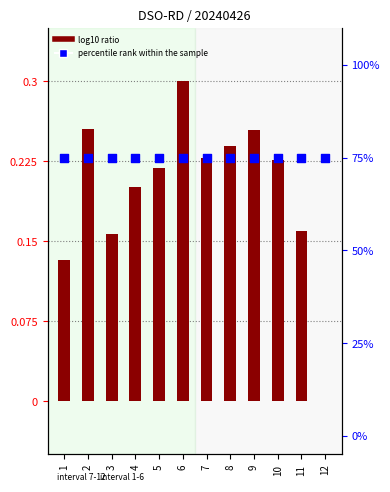

Which series has the largest total across all categories?

percentile rank within the sample